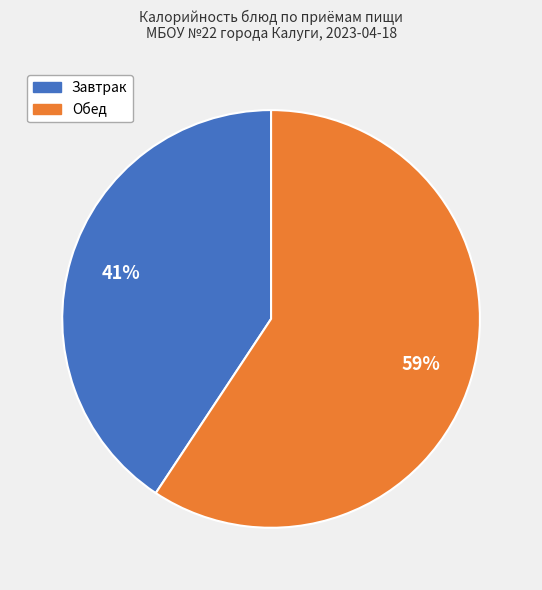

How many segments does this pie chart have?

2